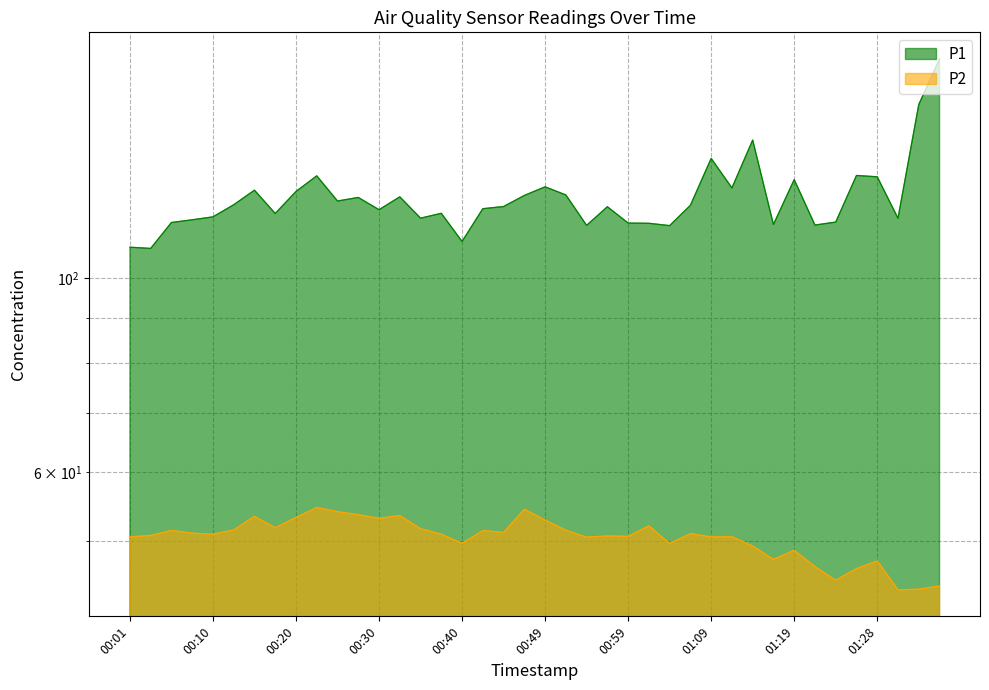

Is the value of P1 at 00:25 greater than the value of P2 at 01:11?

Yes